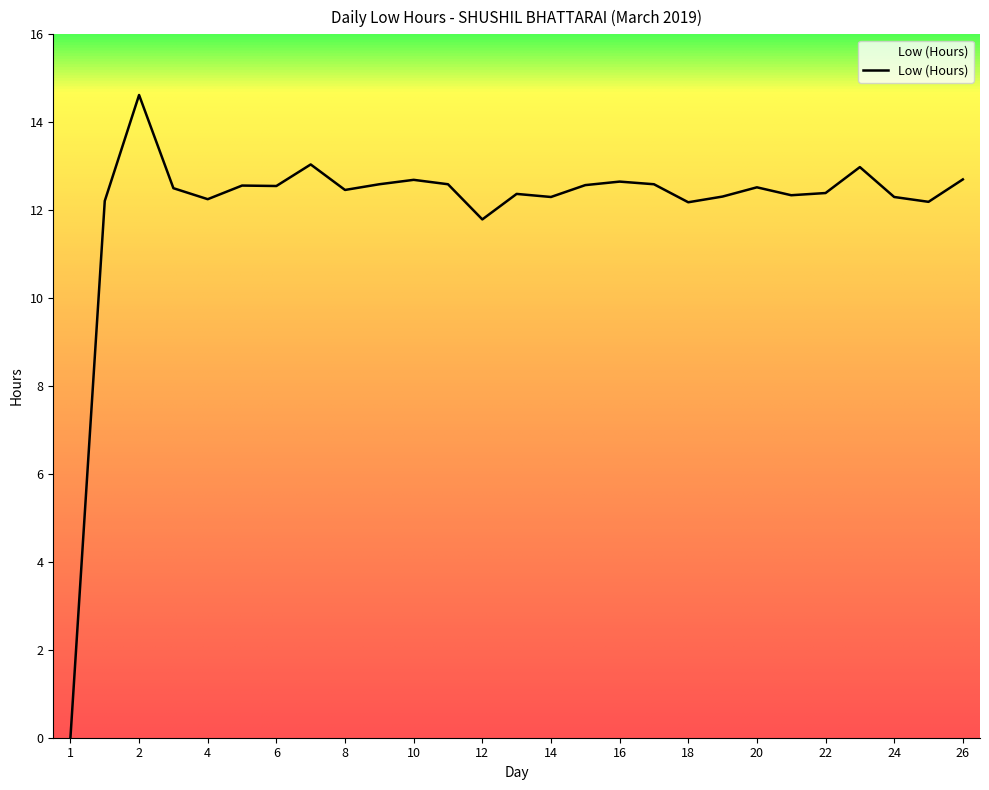

What is the greatest value displayed?

14.6